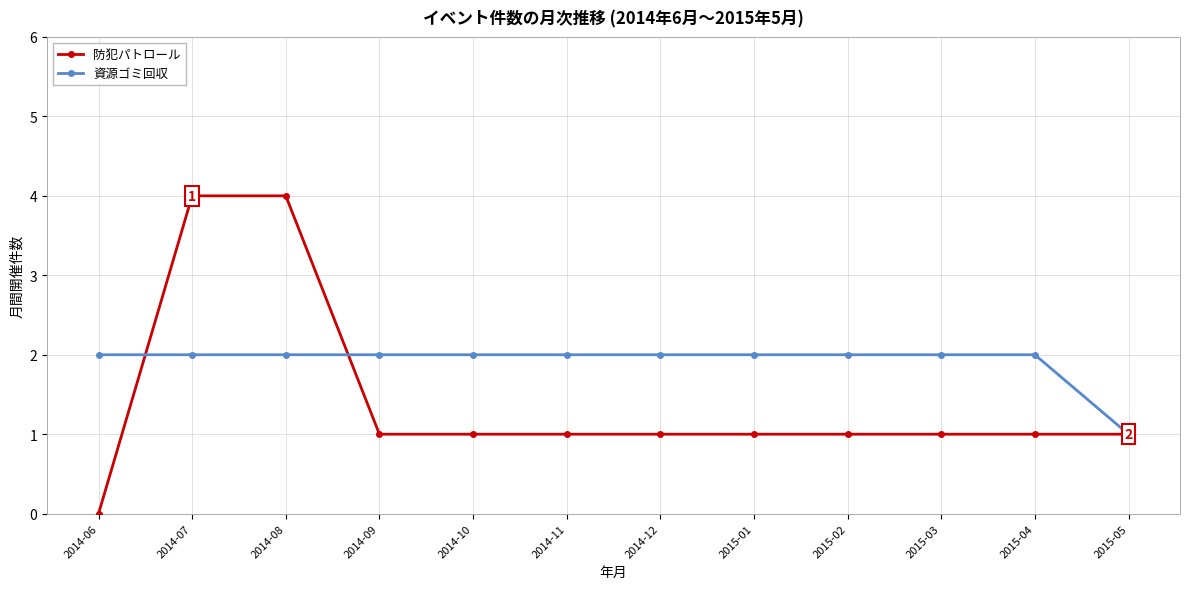

What position from the left is 2014-09?

4